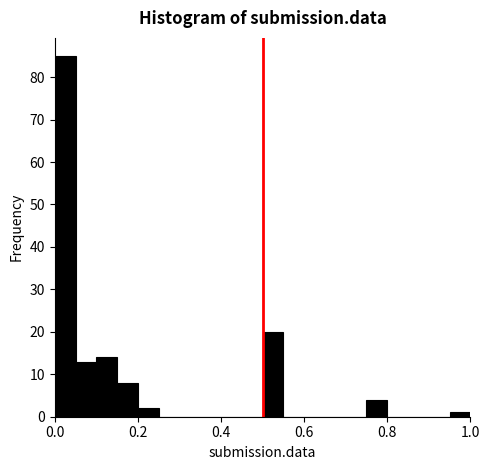

Around what value on the x-axis is the tallest bar? Give the approximate position of its centre, as read against the axis.

0.02